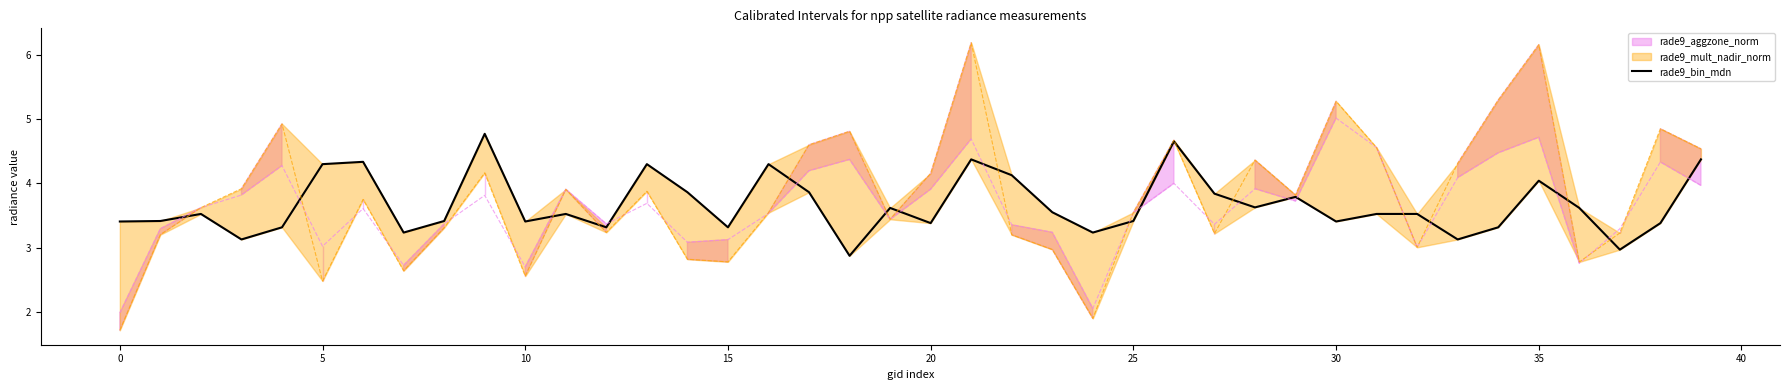

What is the average value?

3.7